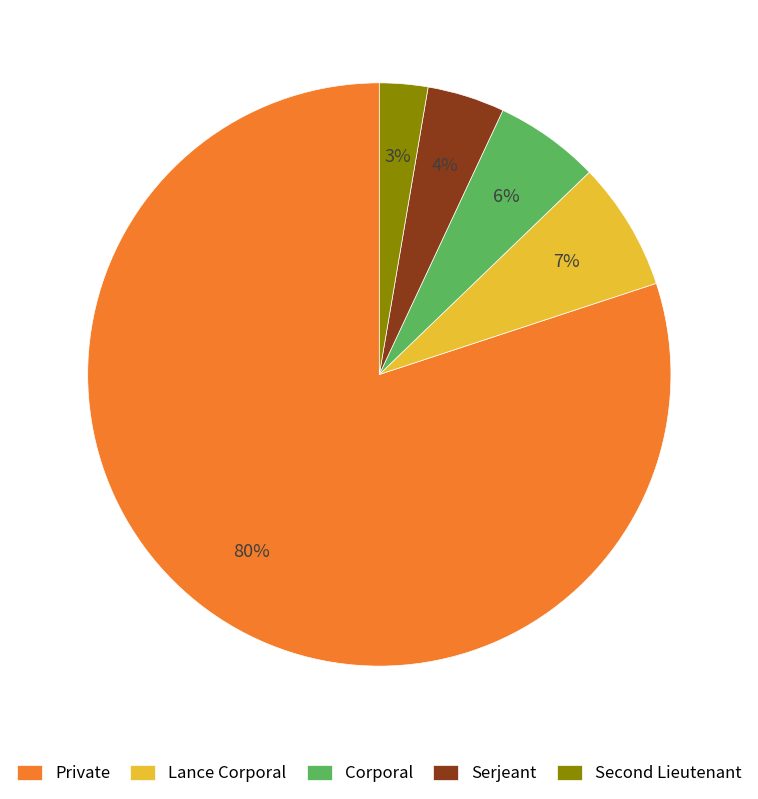

The Corporal slice represents 6% of the pie. True or false?

True